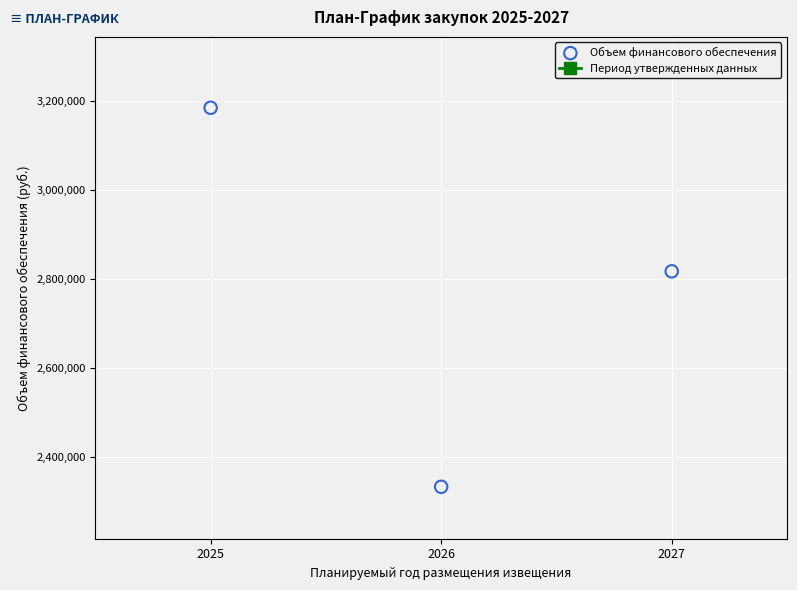

What is the range of Y values (max minus min)?

851743